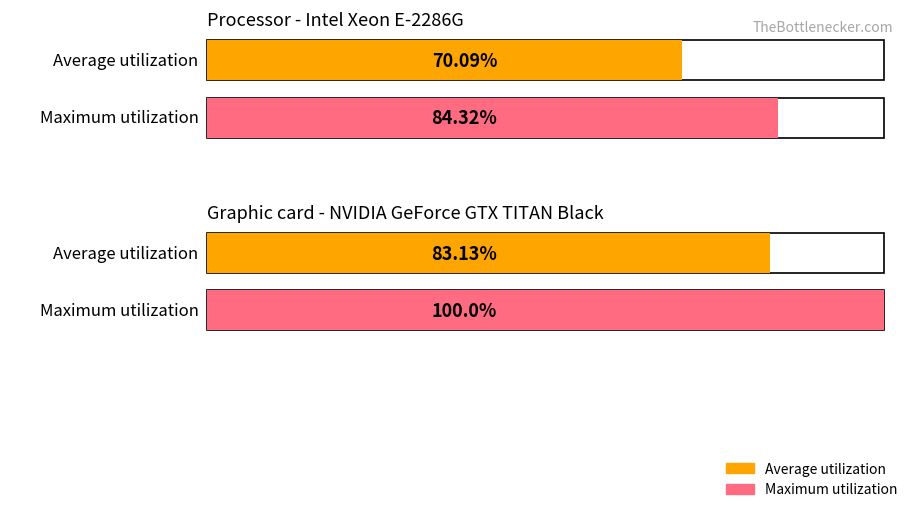

Is it true that Maximum utilization equals 1 at 1 DE 1?

False